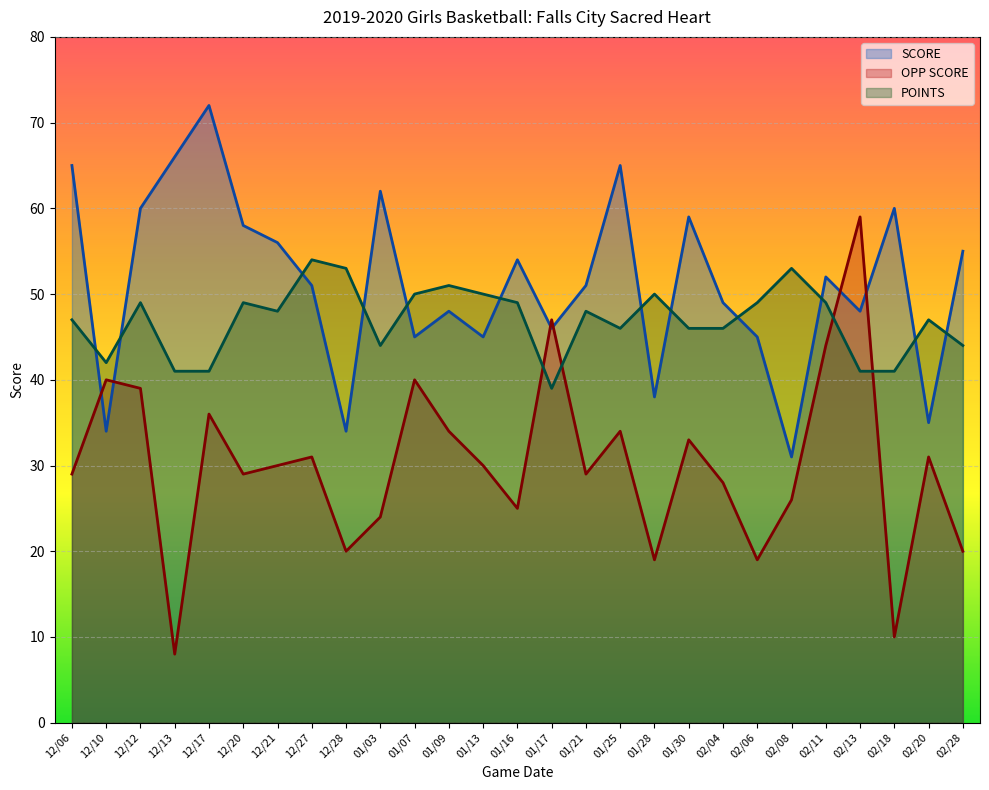

Where do OPP SCORE and SCORE first cross each other?

12/06 and 12/10